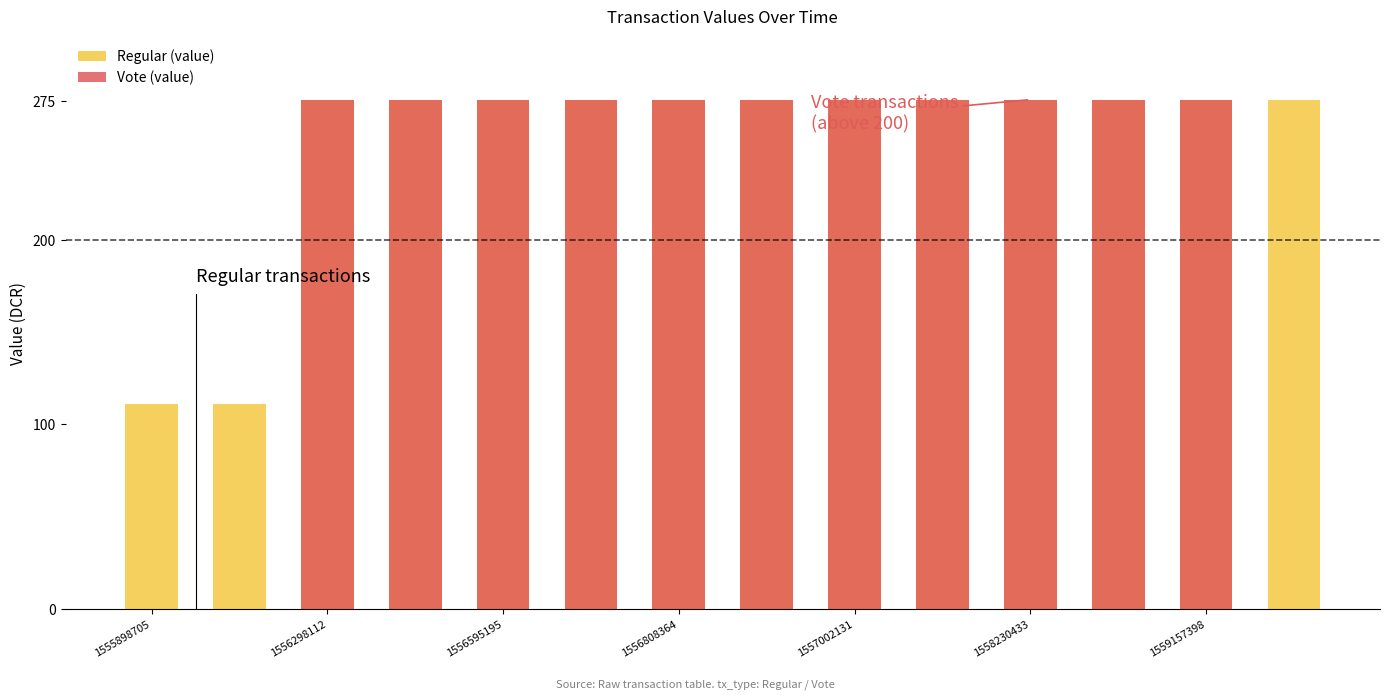

The value of Vote (value) at 1556808364 is 275.8. True or false?

True